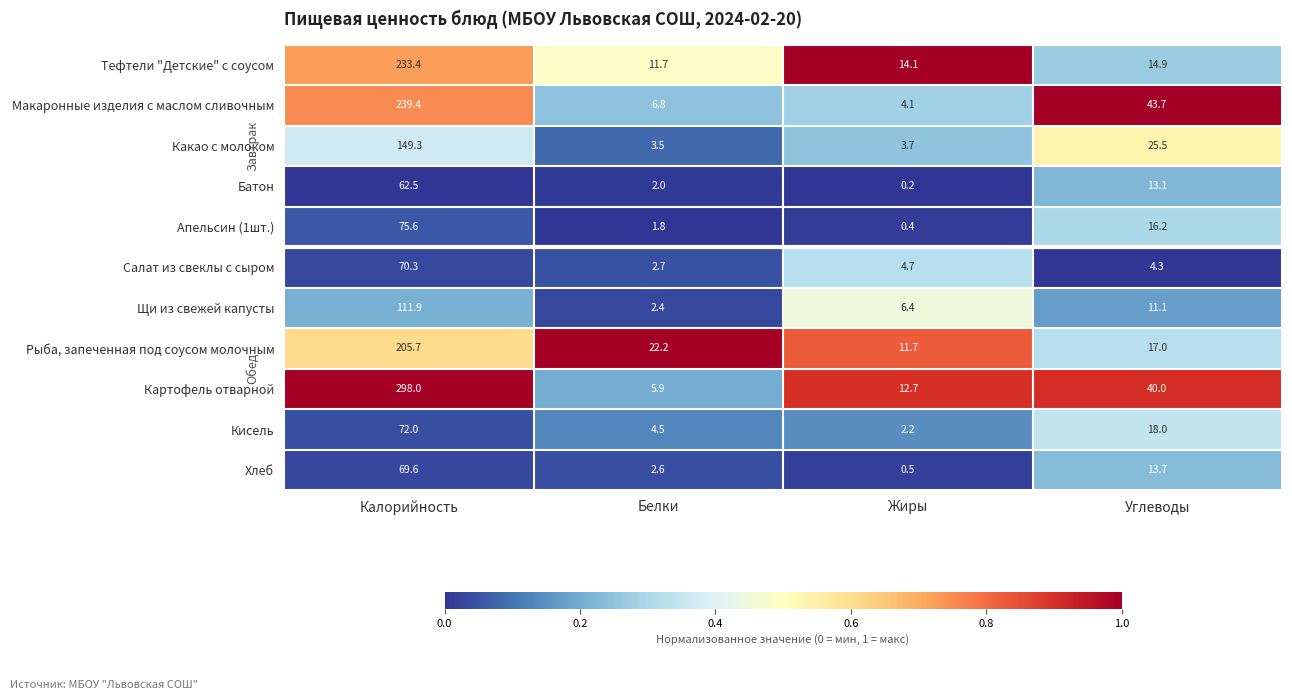

The Хлеб series shows 109.2 at Калорийность. True or false?

False